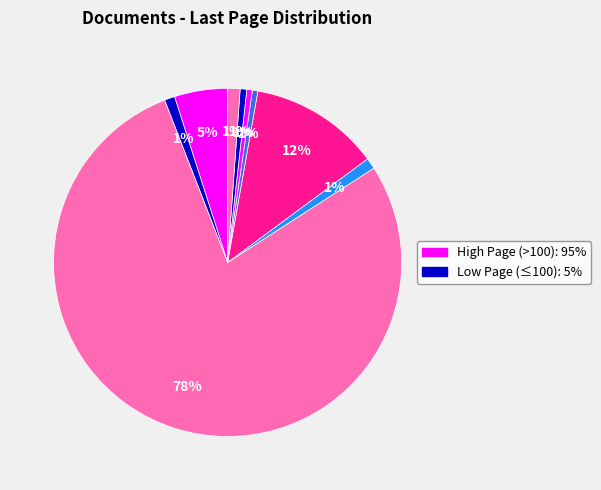

How many slices are in this pie chart?

9